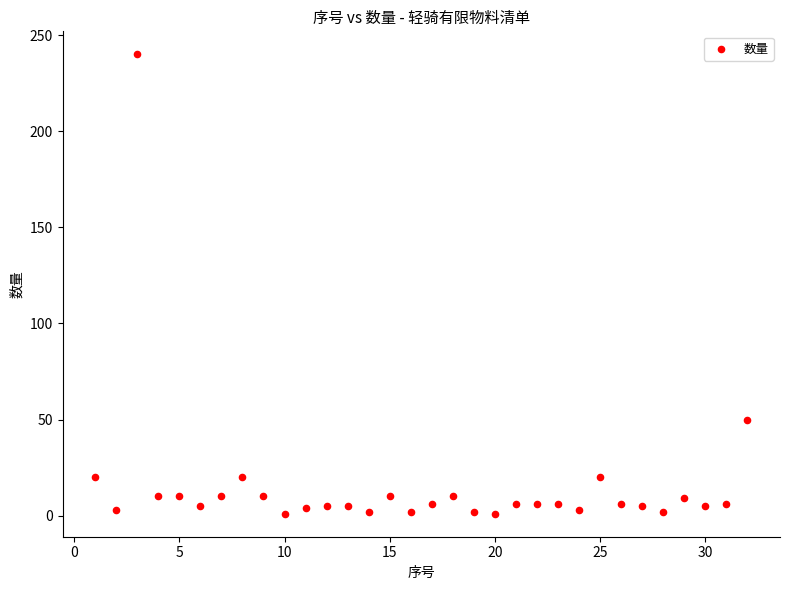

What is the range of Y values (max minus min)?

239